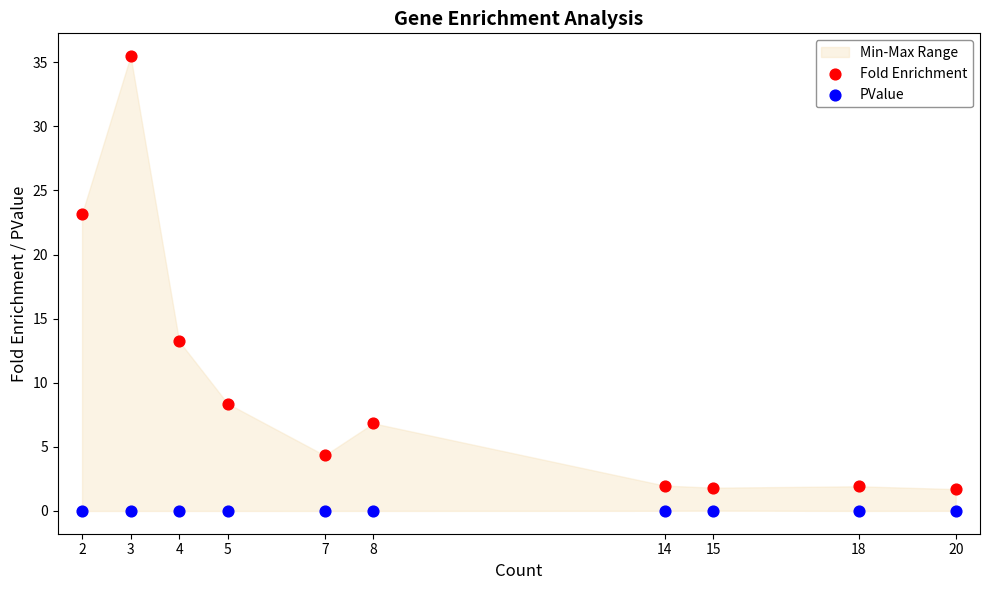

Across all data points, what is the range of Y values (max minus min)?

35.5